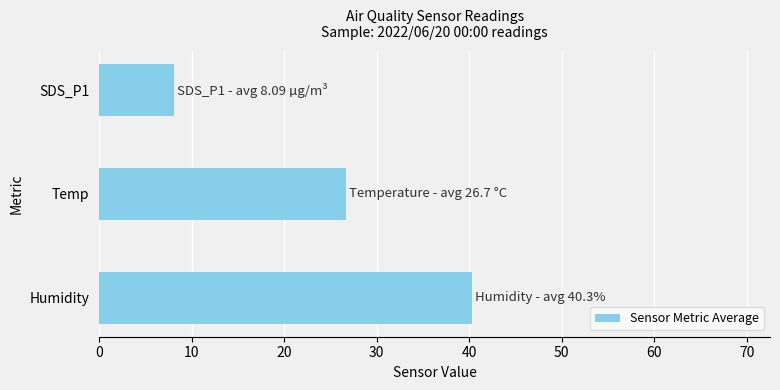

Reading bottom to top, what are all the values shown in this chart?

Humidity=40.3	Temp=26.7	SDS_P1=8.1